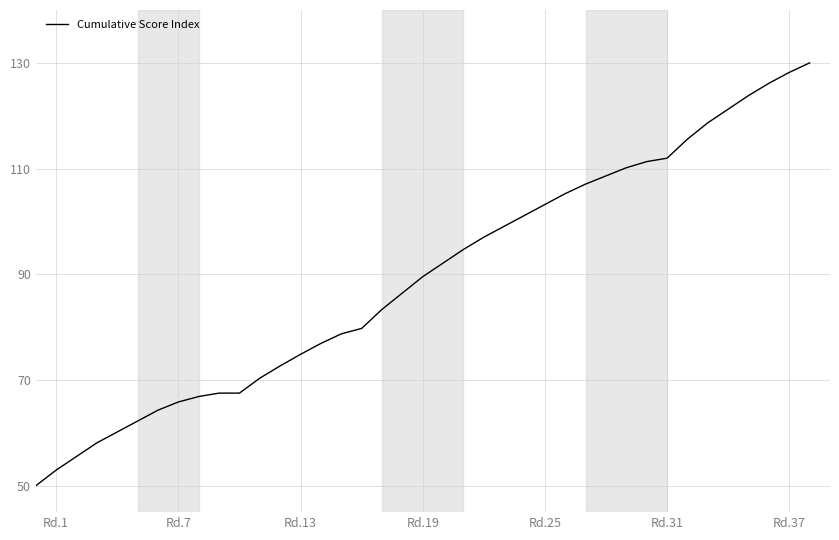

What is the difference between the second highest and second lowest values?

75.2